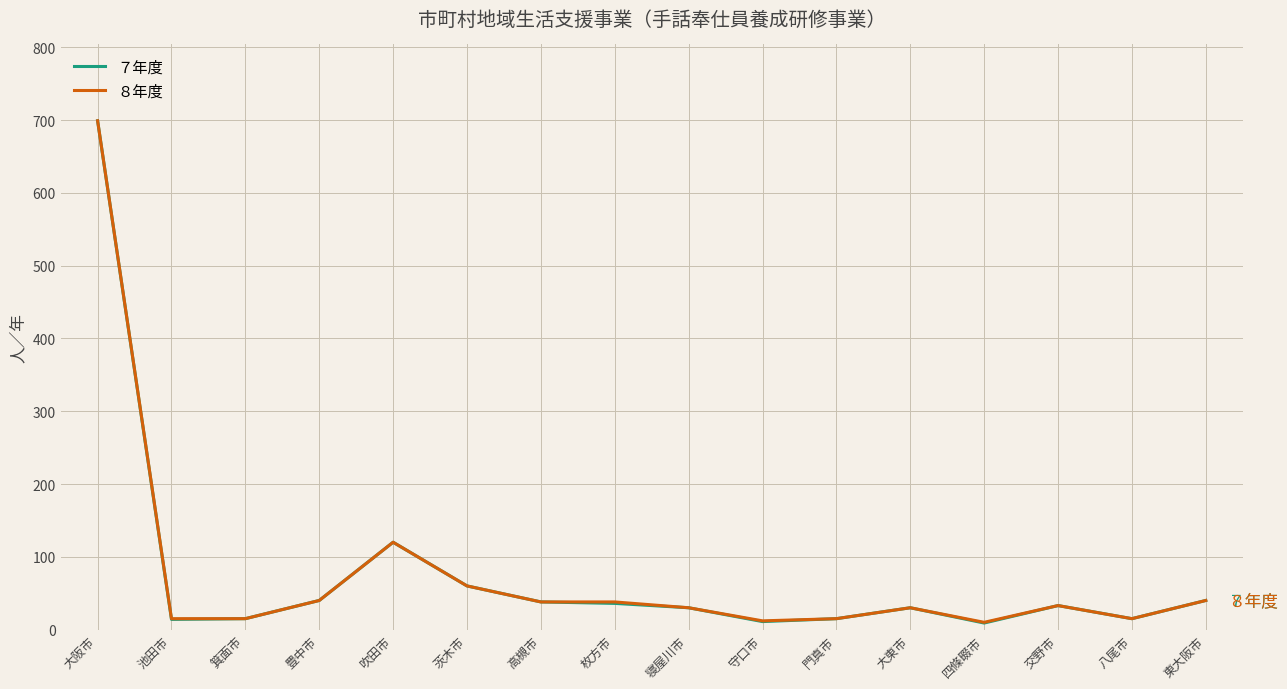

The ７年度 series shows 120 at 吹田市. True or false?

True